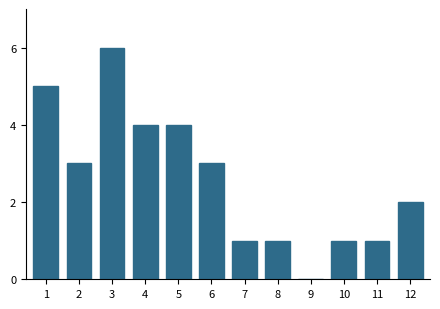

Reading right to left, extract all data points from this chart.

12=2	11=1	10=1	9=0	8=1	7=1	6=3	5=4	4=4	3=6	2=3	1=5